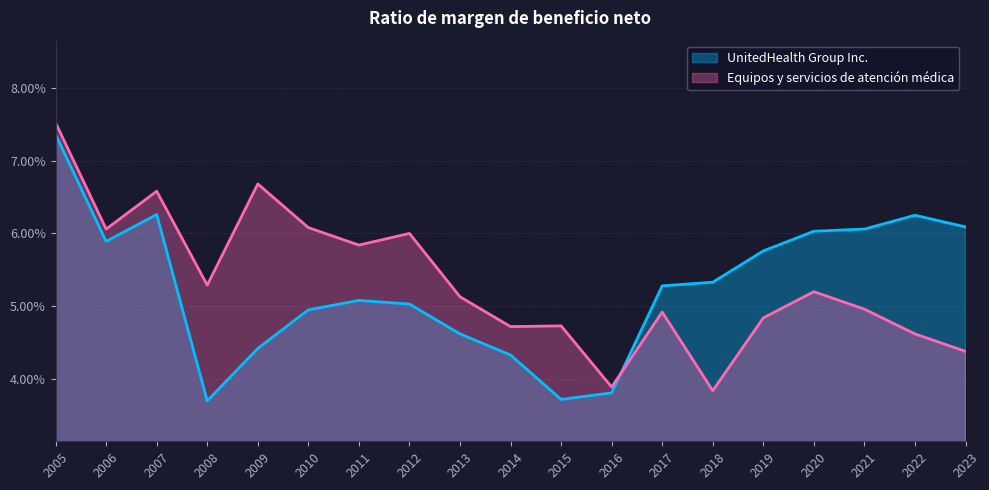

How many distinct data groups are displayed?

2